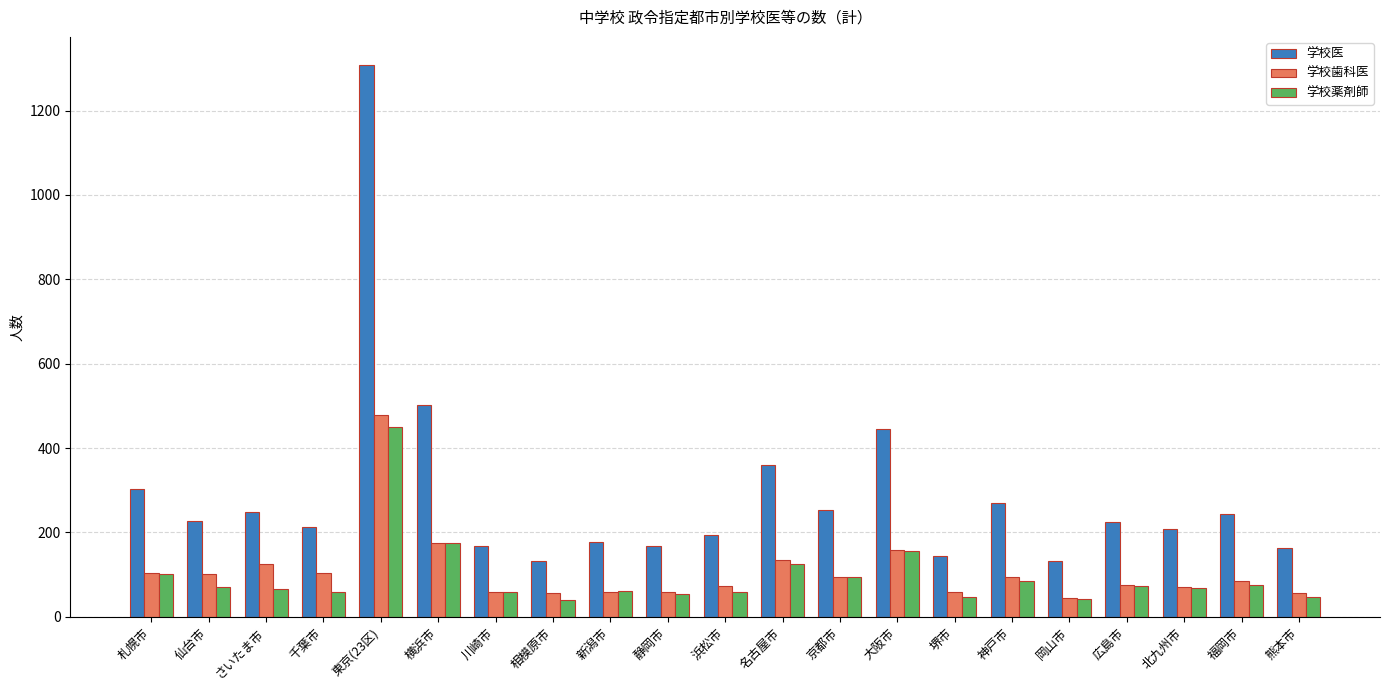

At which category does the chart reach its peak across all series?

東京(23区)